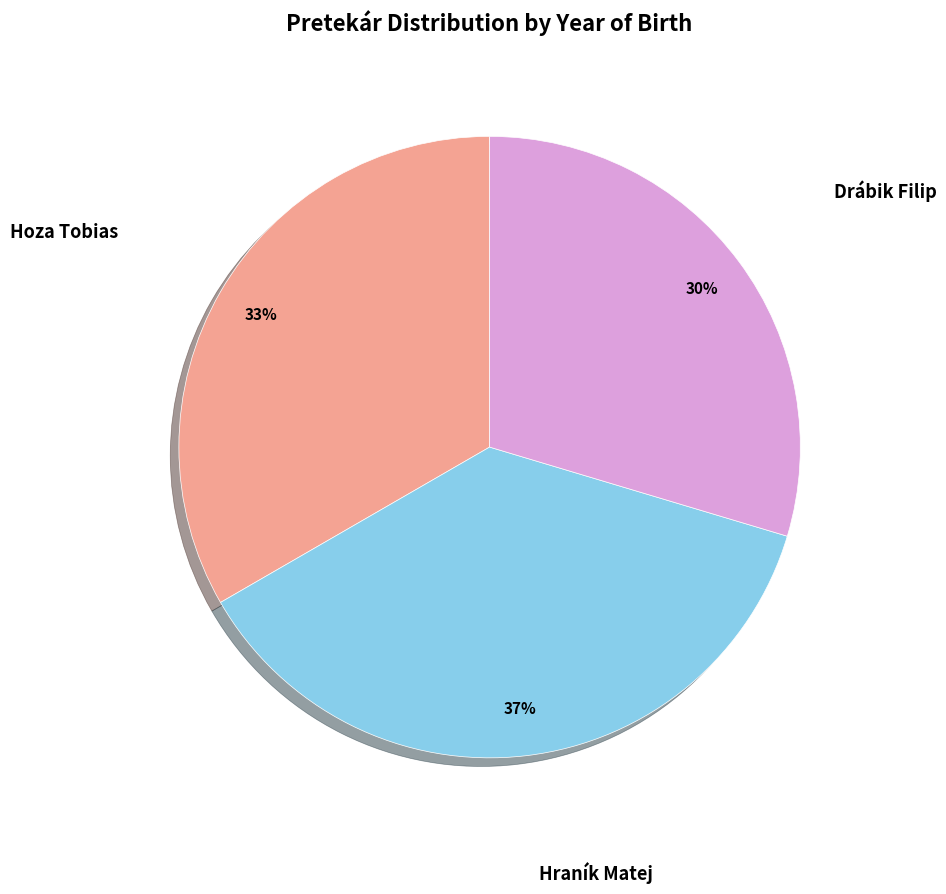

Does any single category account for the majority?

No